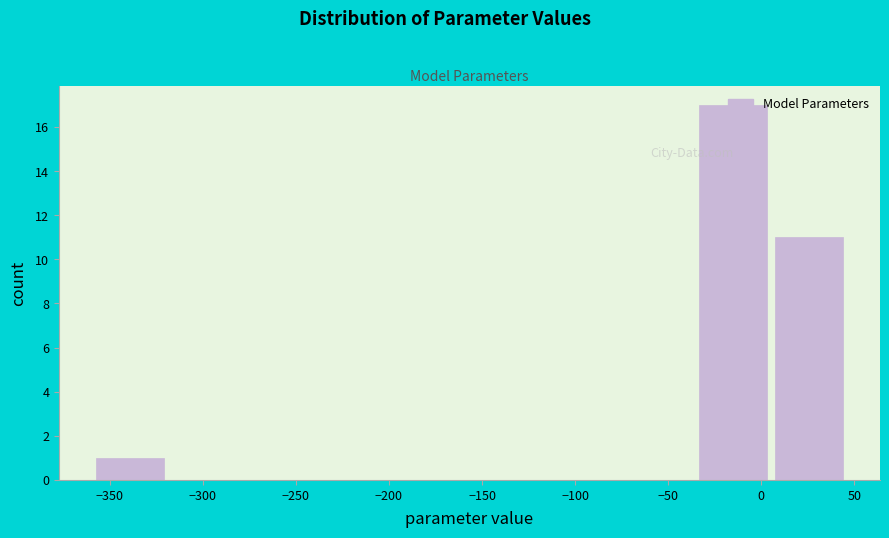

Reading left to right, transcribe this chart: for each bar, give the range it covers on the x-axis and its height. Neither the bar edges nor the heights are printed on the chart, so give them approximately, as read against the axes.

-360 to -320: 1
-320 to -280: 0
-280 to -240: 0
-240 to -195: 0
-195 to -155: 0
-155 to -115: 0
-115 to -75: 0
-75 to -35: 0
-35 to 5: 17
5 to 45: 11